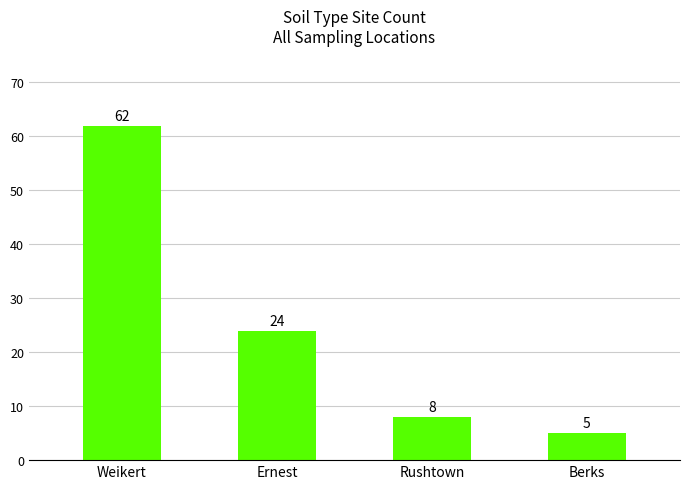

Reading left to right, list all the values displayed in this chart.

62	24	8	5